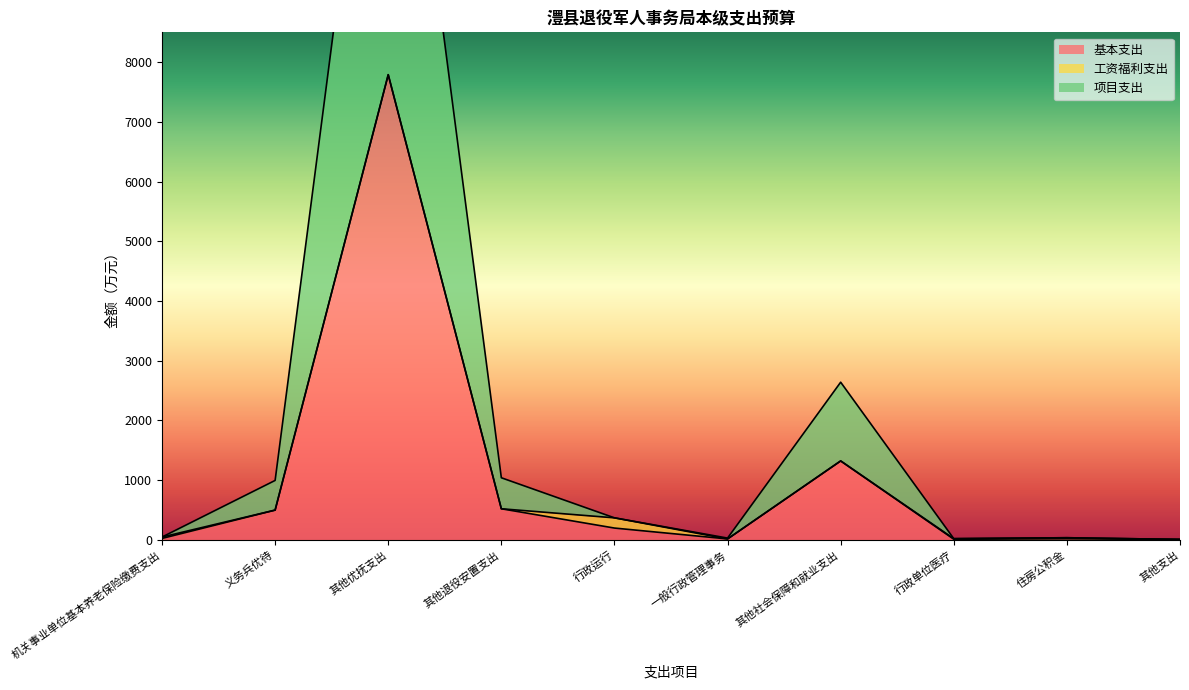

What is the value of the 基本支出 point at the 1st from the left?

22.8